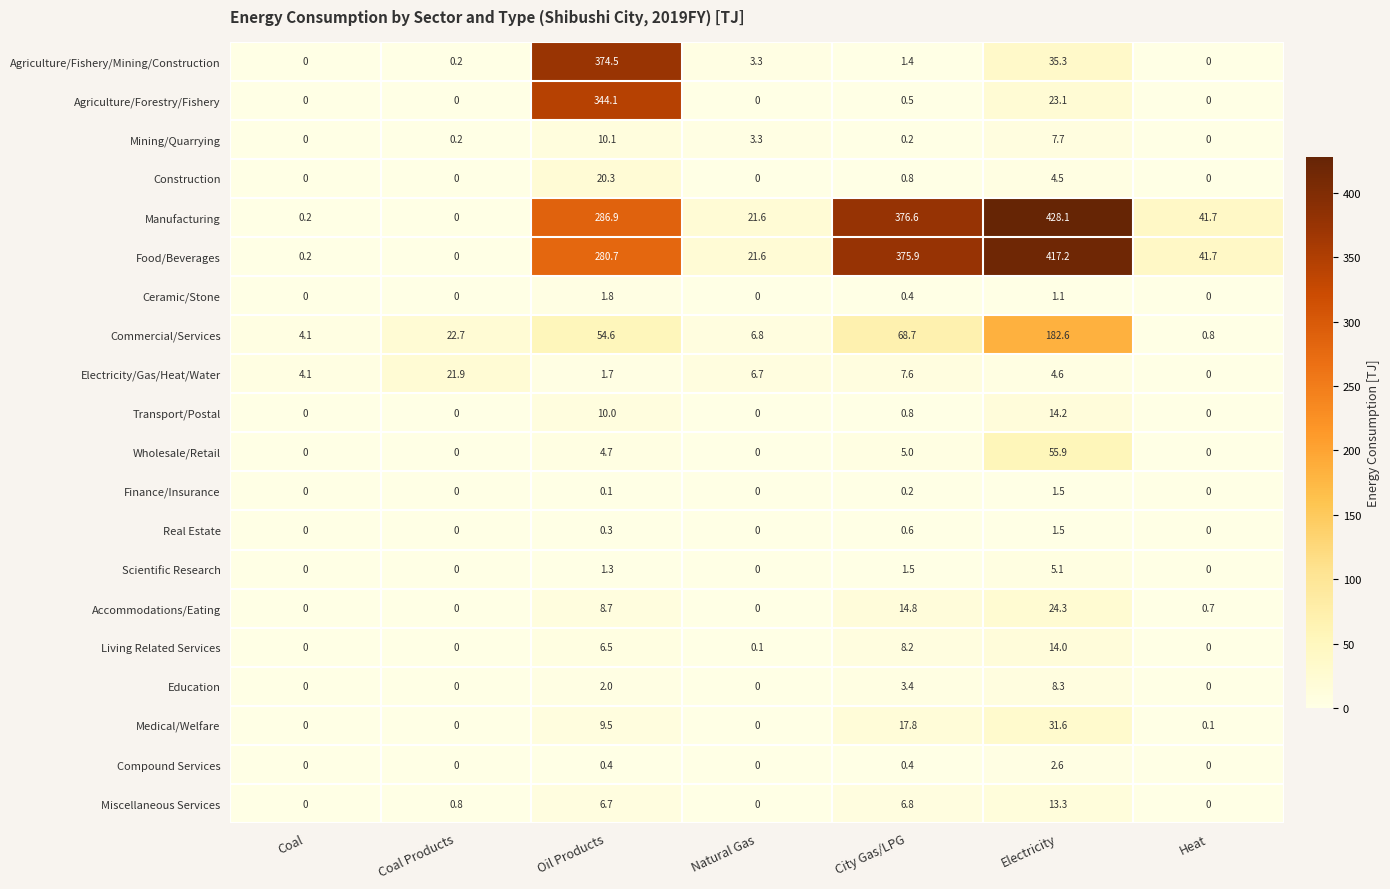

What is the difference between the Construction values at Coal and Oil Products?

20.3